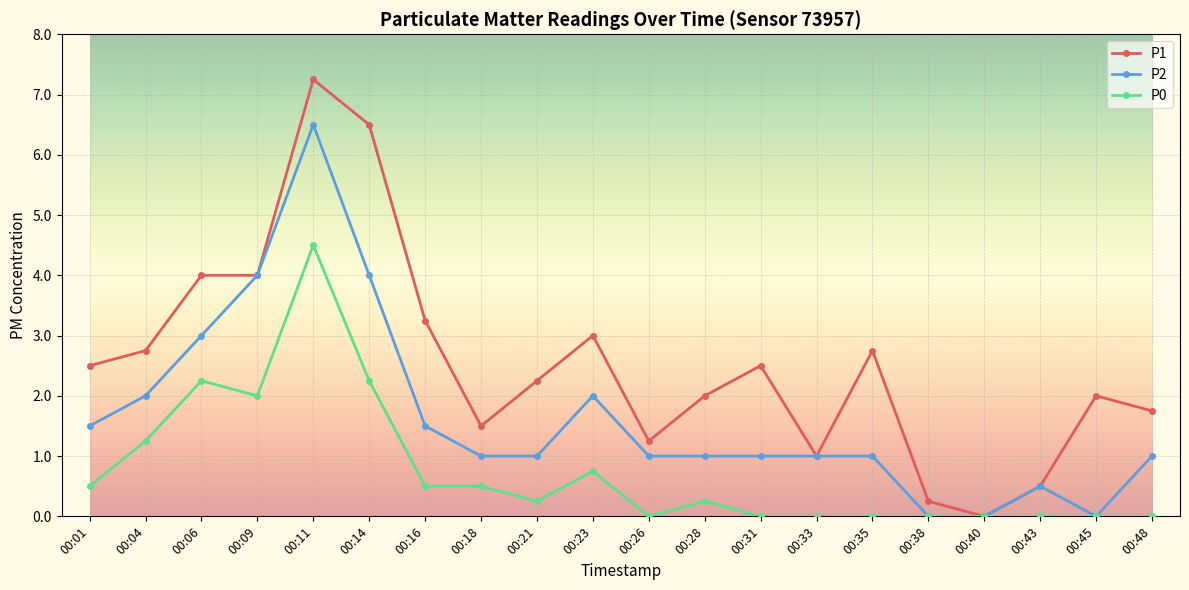

At which label does P2 reach its peak?

00:11